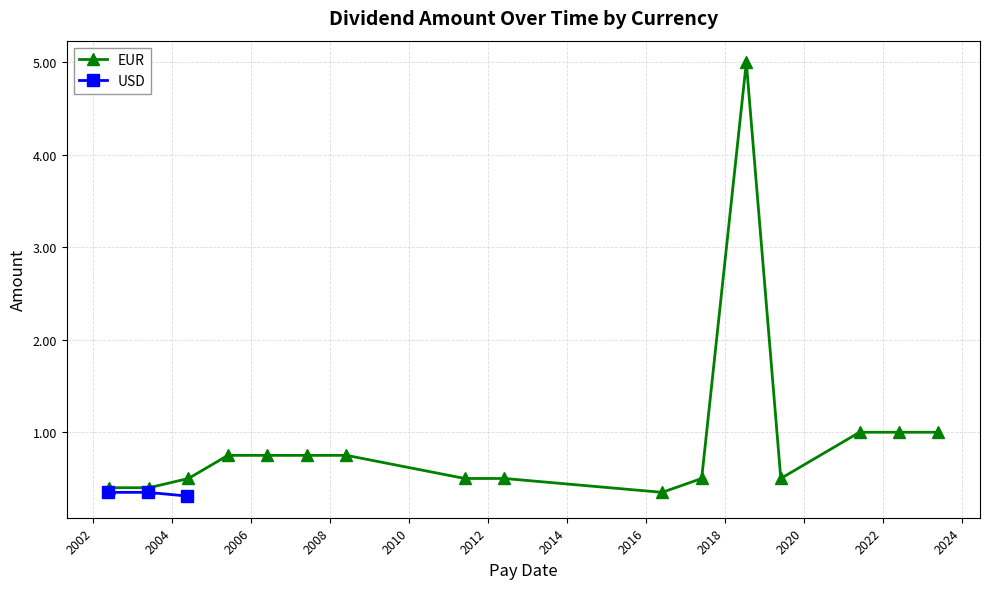

What is the value of the USD point at the 3rd from the left?

0.3